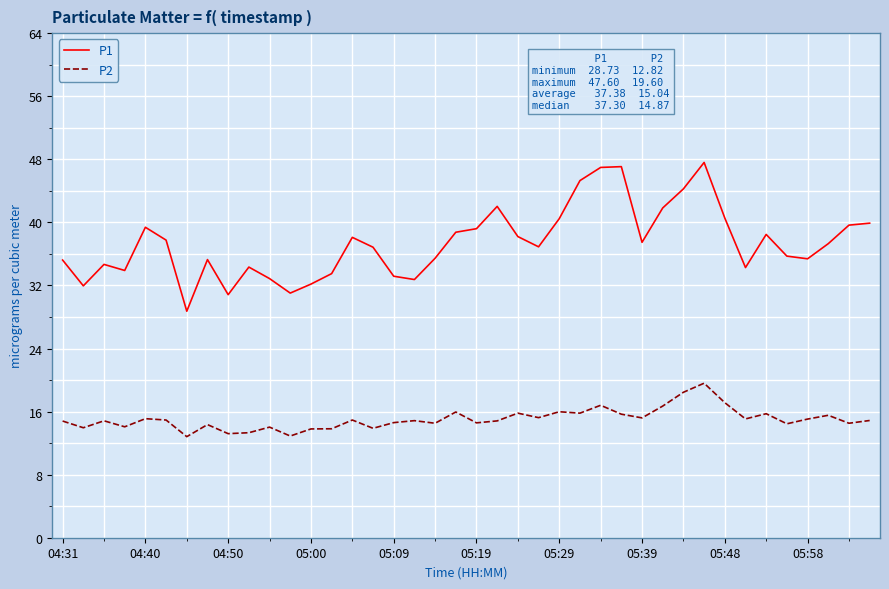

What is the greatest value displayed?

47.6